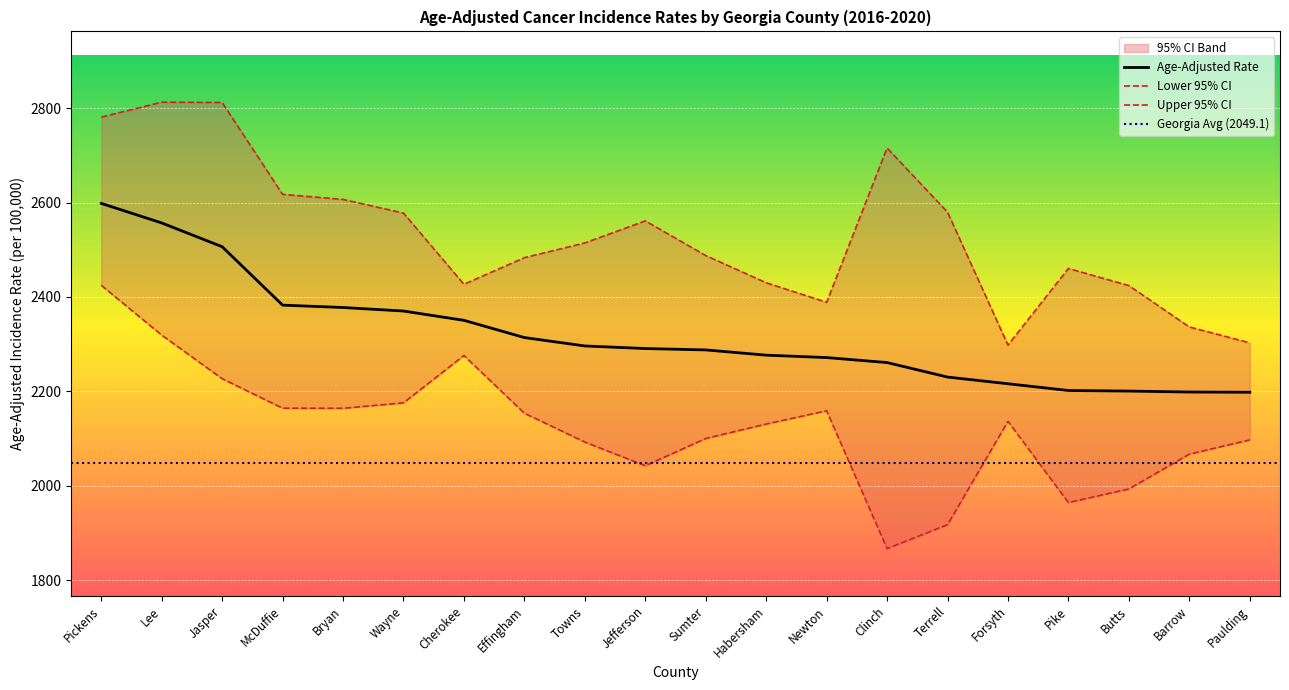

What is the difference between the Age-Adjusted Rate values at Lee and Habersham?

280.2